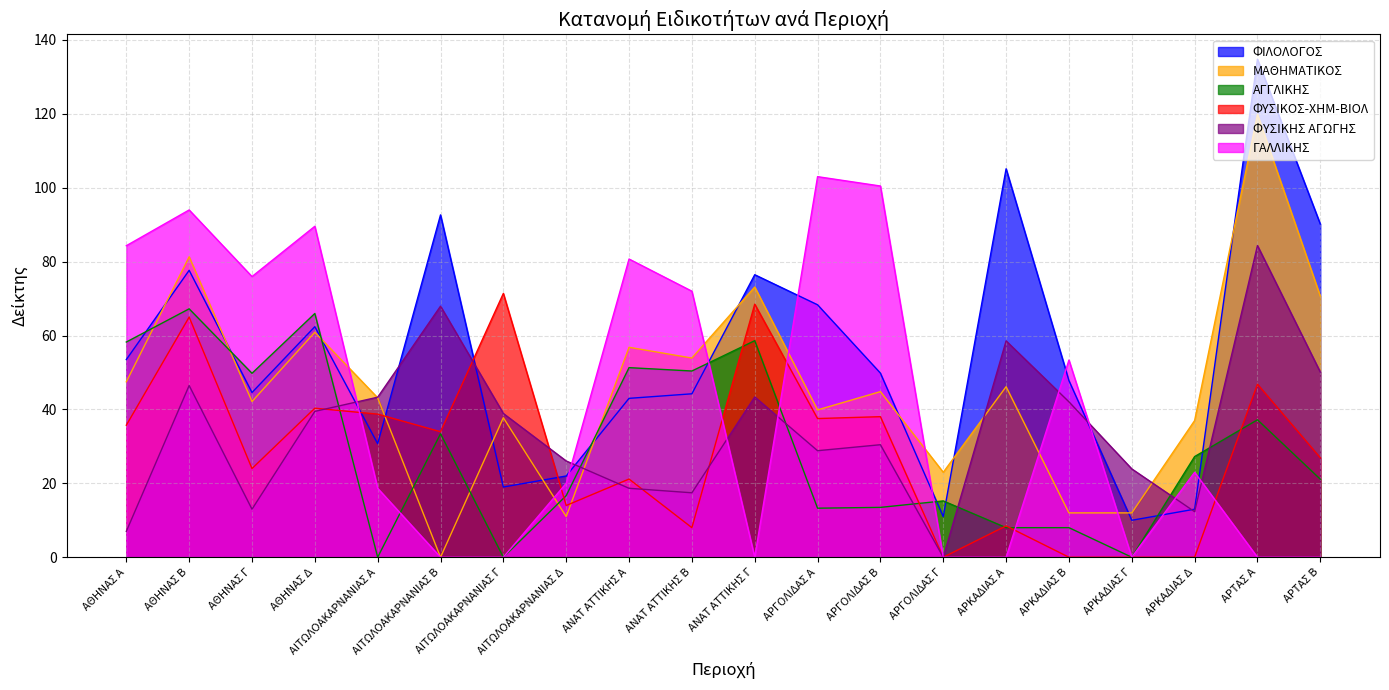

What is the difference between the highest and lowest values at ΑΡΓΟΛΙΔΑΣ Γ?

23.0